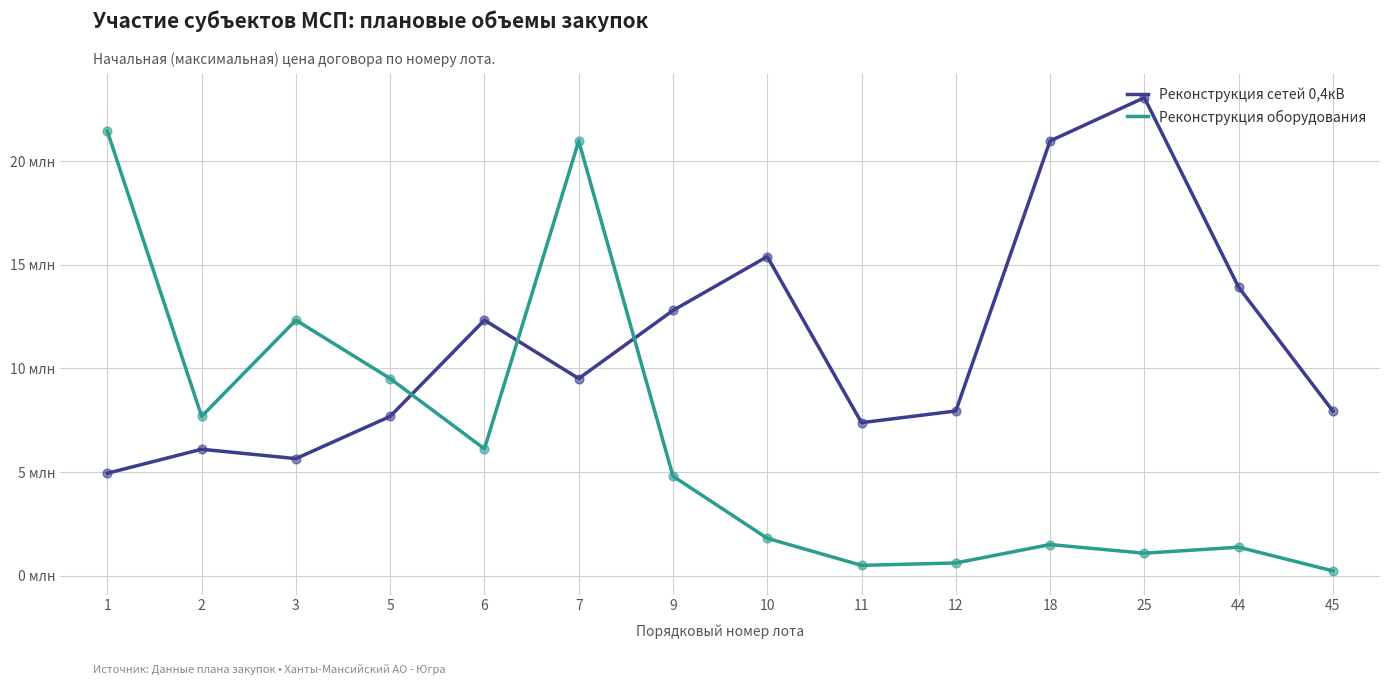

What are all the series names shown in the legend?

Реконструкция сетей 0,4кВ, Реконструкция оборудования